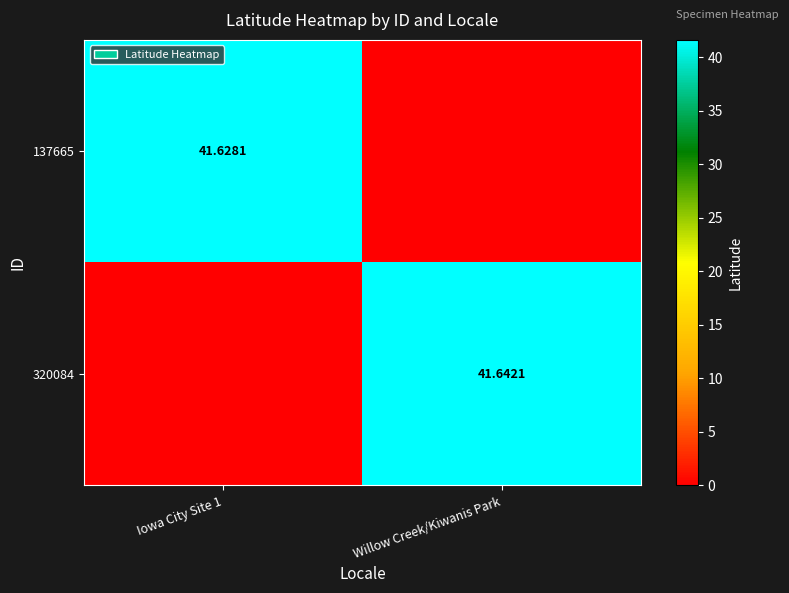

Which series has the largest total across all categories?

320084